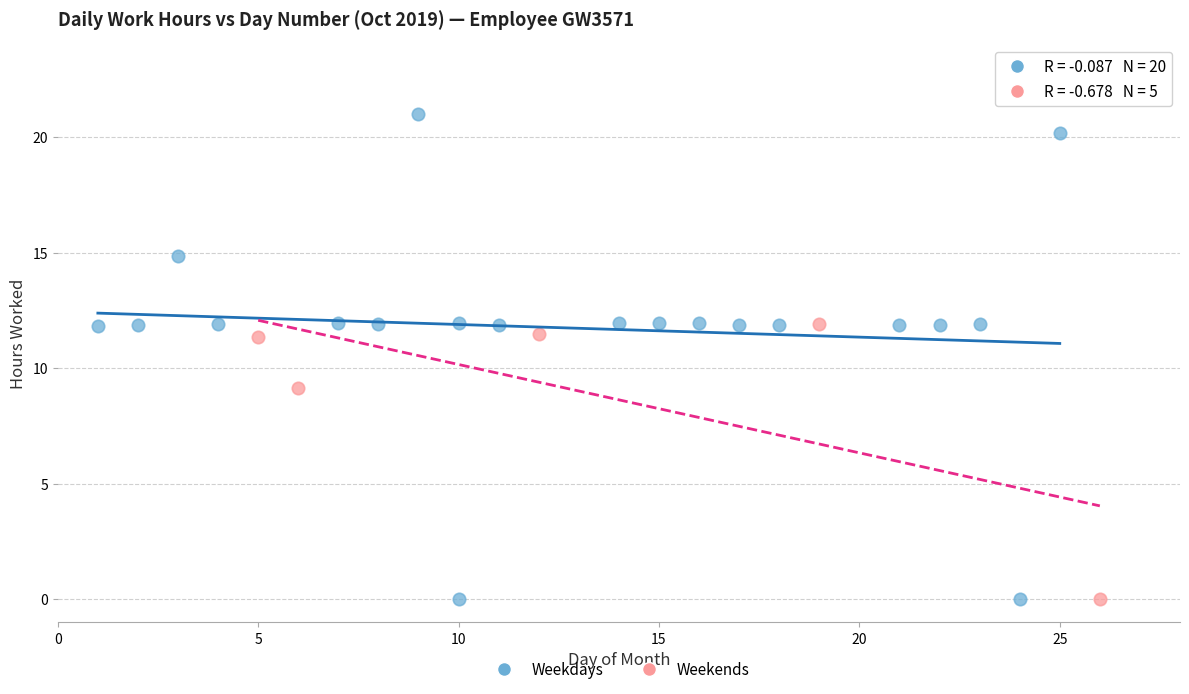

Which series reaches the maximum Y coordinate?

Weekdays